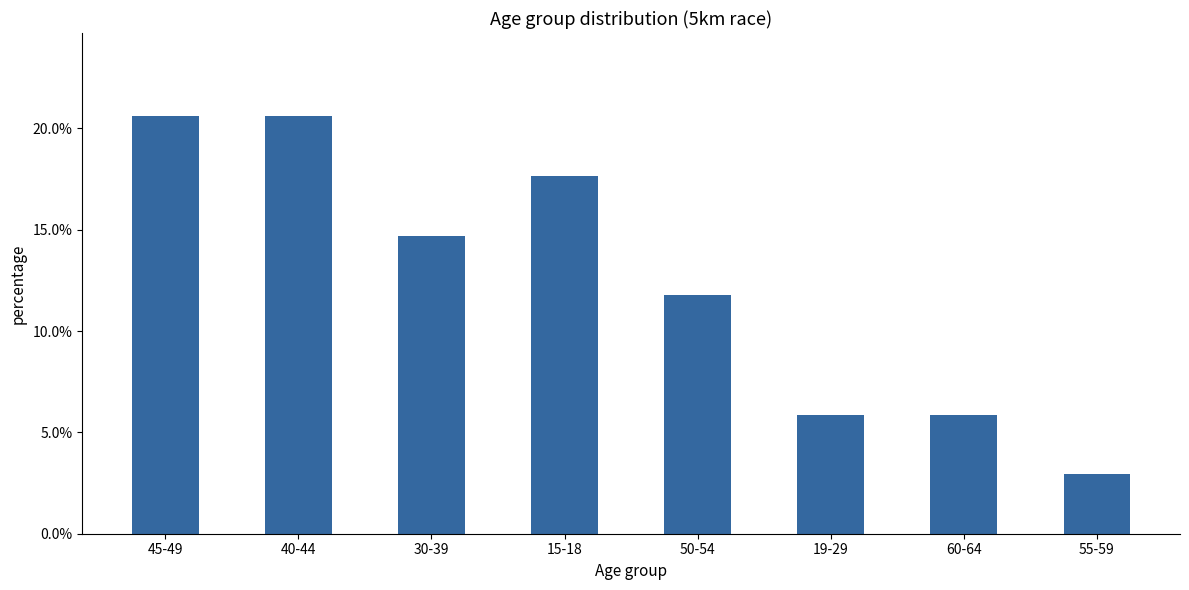

What is the sum of all values?

1.0